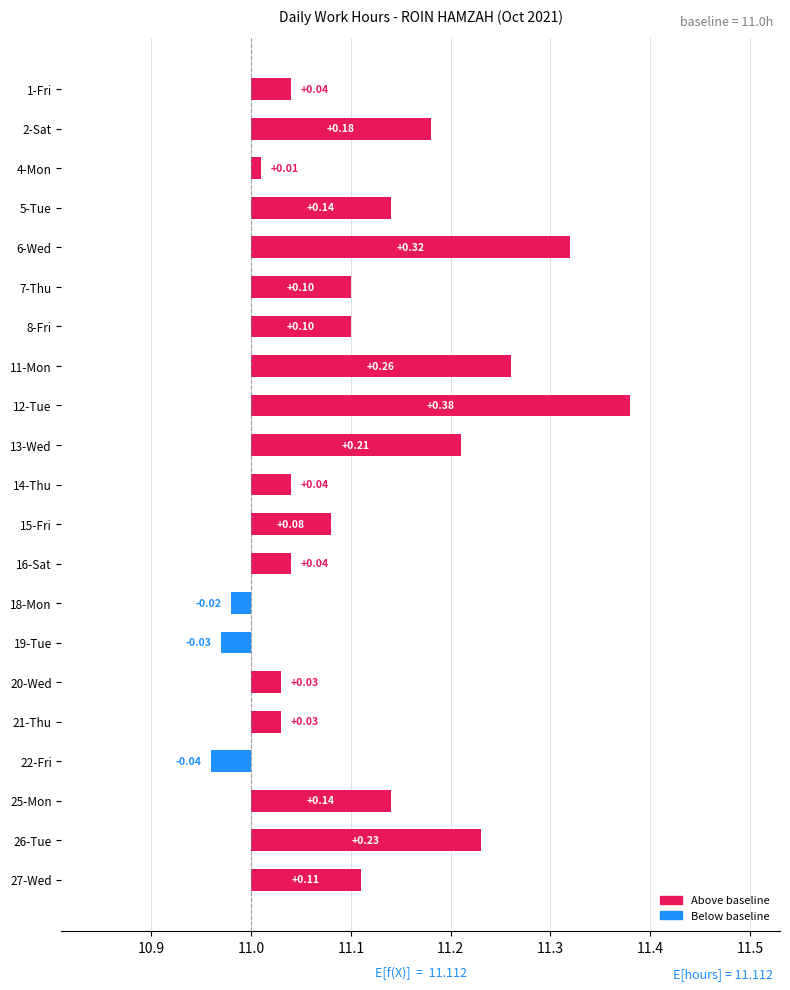

Reading right to left, extract all data points from this chart.

0.1	0.2	0.1	-0.0	0.0	0.0	-0.0	-0.0	0.0	0.1	0.0	0.2	0.4	0.3	0.1	0.1	0.3	0.1	0.0	0.2	0.0